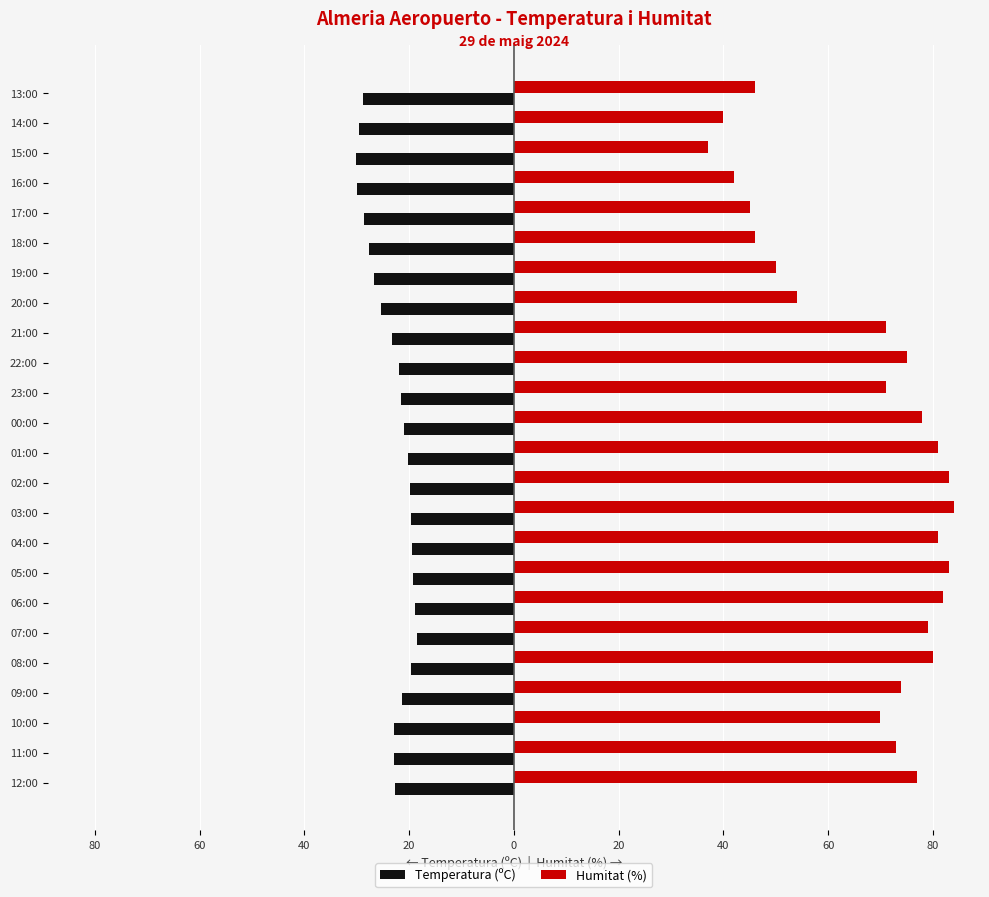

Reading left to right, list all the values displayed in this chart.

Temperatura (ºC): -22.7	-22.8	-22.8	-21.4	-19.6	-18.5	-18.9	-19.2	-19.5	-19.7	-19.9	-20.2	-20.9	-21.6	-21.9	-23.2	-25.4	-26.6	-27.7	-28.6	-29.9	-30.1	-29.6	-28.8
Humitat (%): 77.0	73.0	70.0	74.0	80.0	79.0	82.0	83.0	81.0	84.0	83.0	81.0	78.0	71.0	75.0	71.0	54.0	50.0	46.0	45.0	42.0	37.0	40.0	46.0